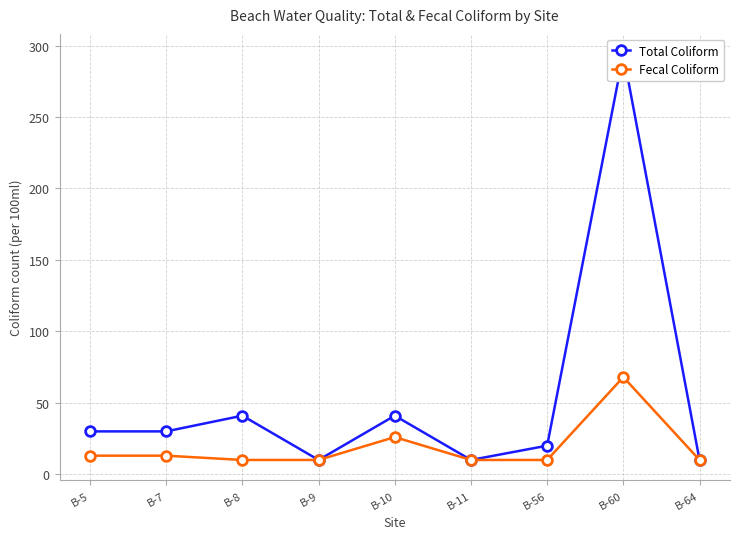

What is the maximum value for Total Coliform?

294